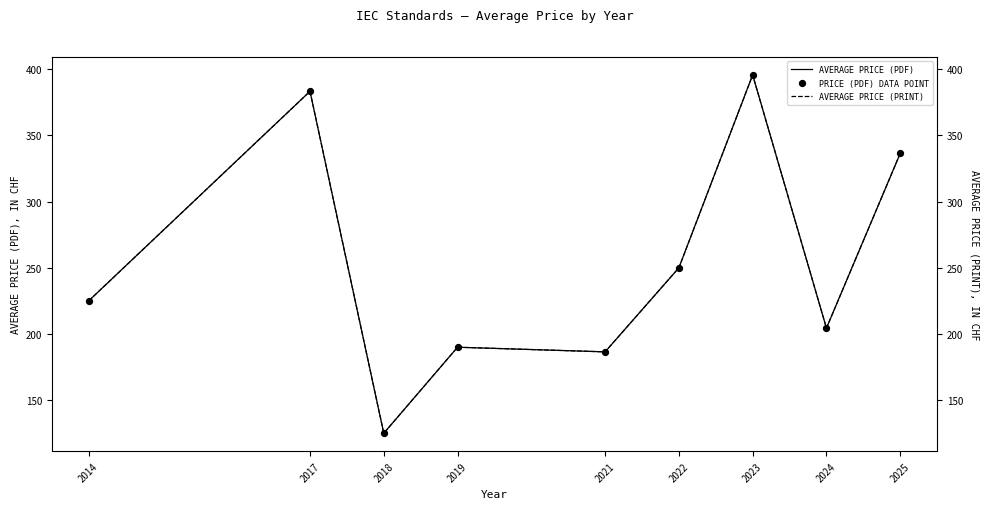

Which series has the largest total across all categories?

AVERAGE PRICE (PDF)